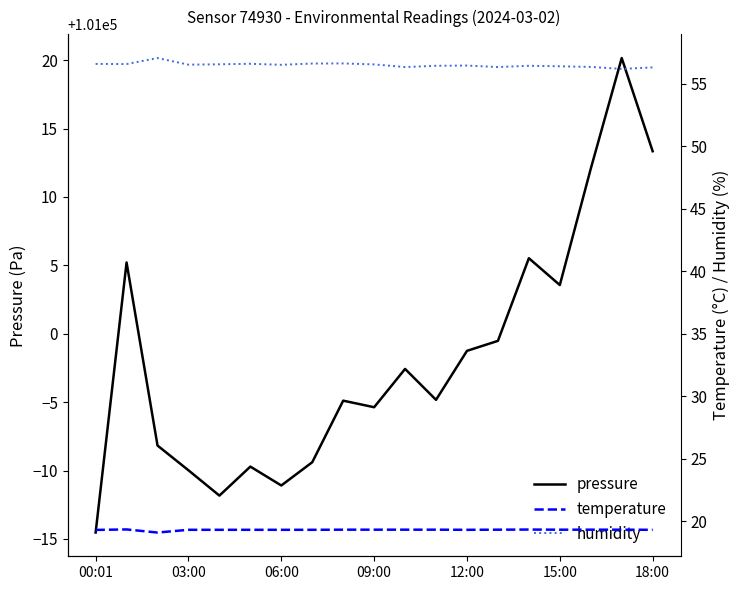

Between 00:01 and 7, which series saw the biggest shift?

pressure